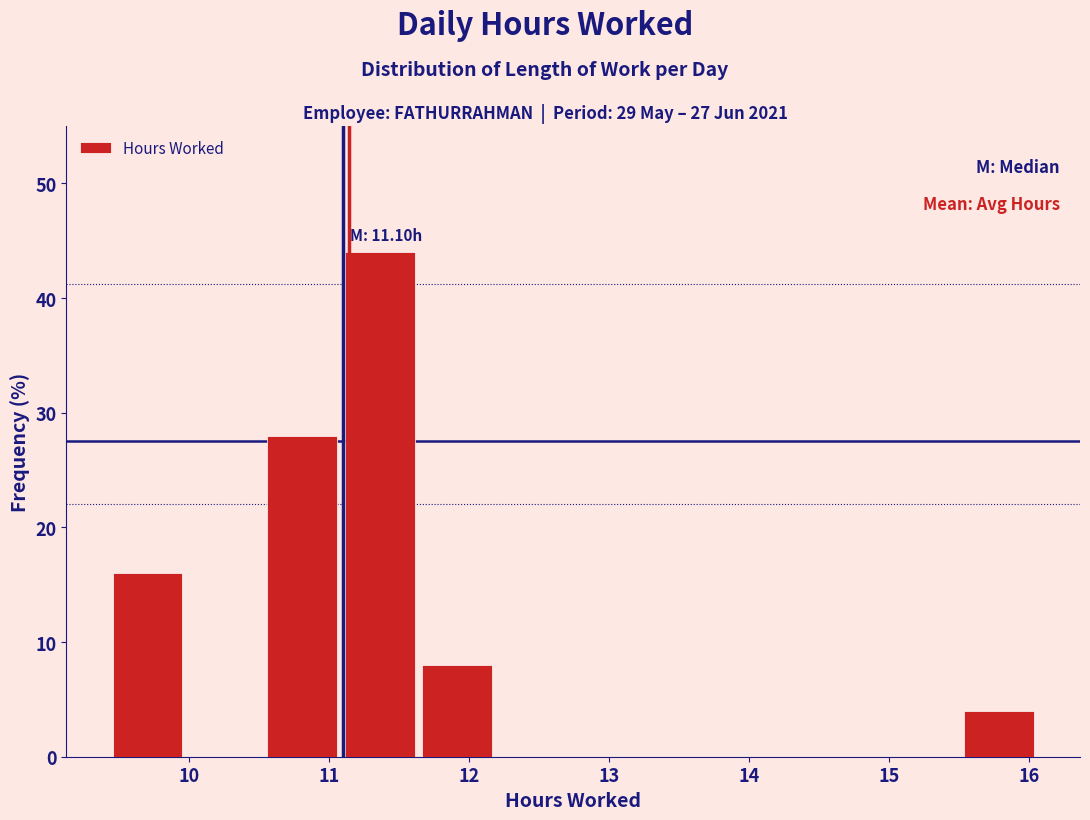

Over which range of the x-axis is the bar tallest?

11.1 to 11.6